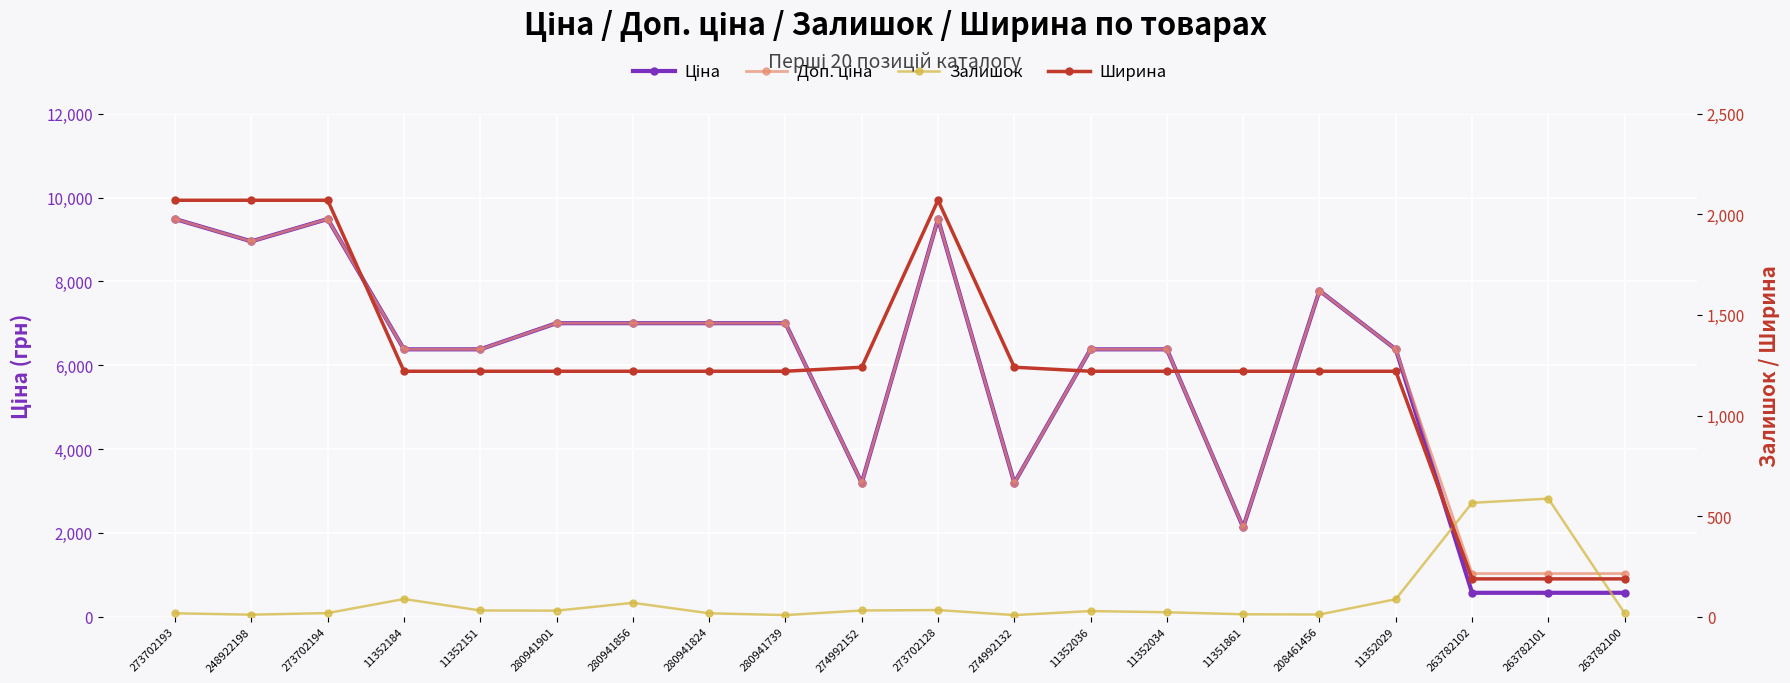

Rank the series at 263782102 from lowest to highest value.

Ширина, Залишок, Ціна, Доп. ціна